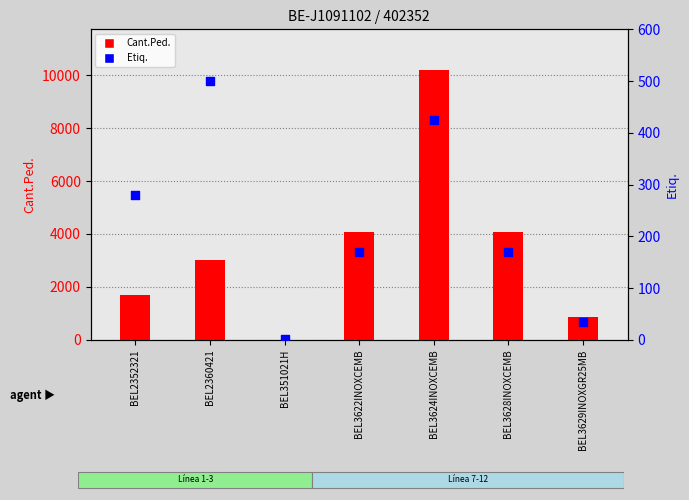

Which series contains the lowest Y value?

Etiq.